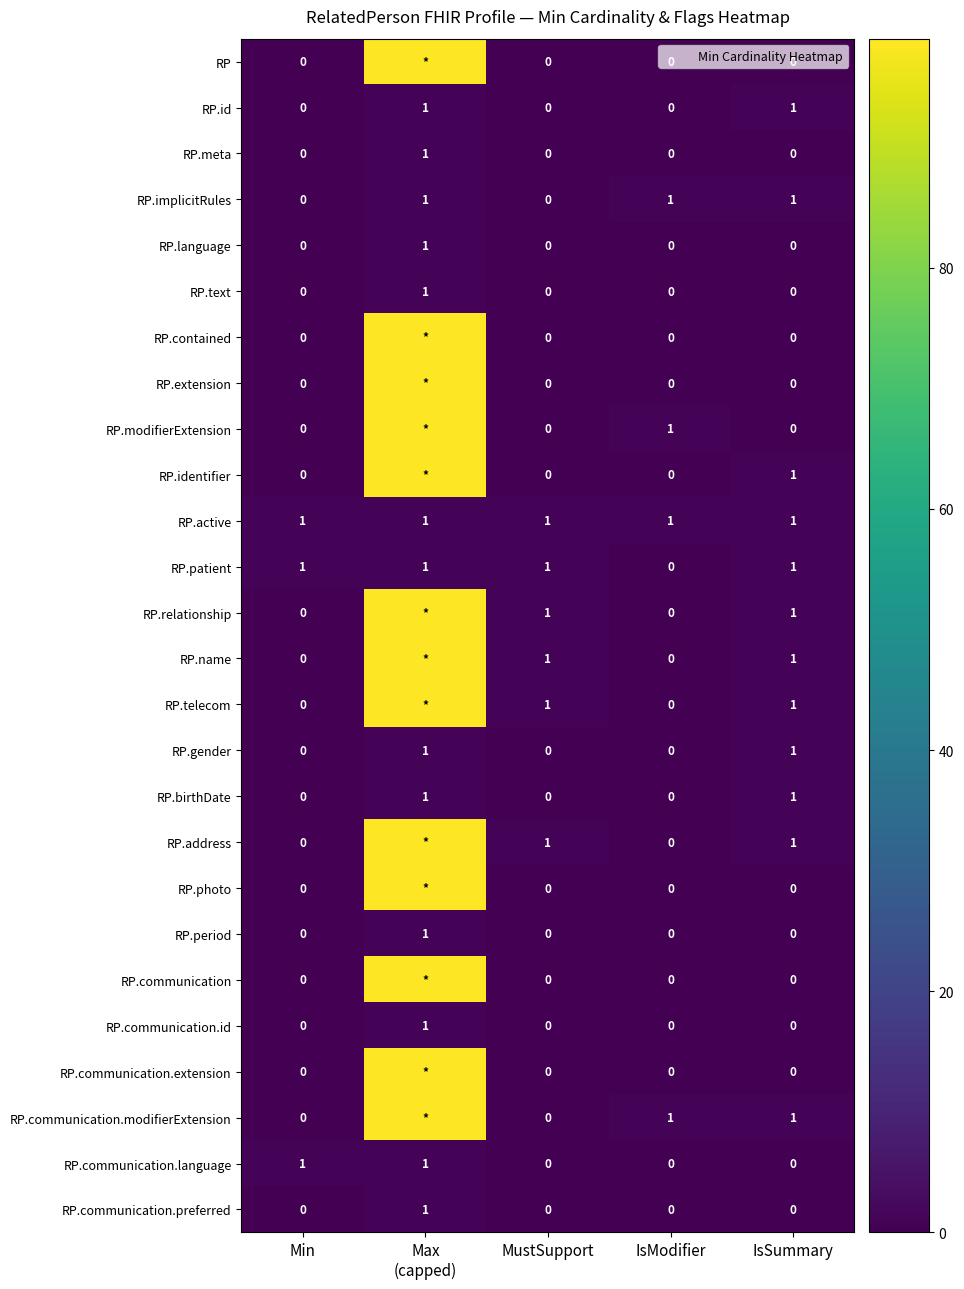

What is the total value across all series at Max
(capped)?

1300